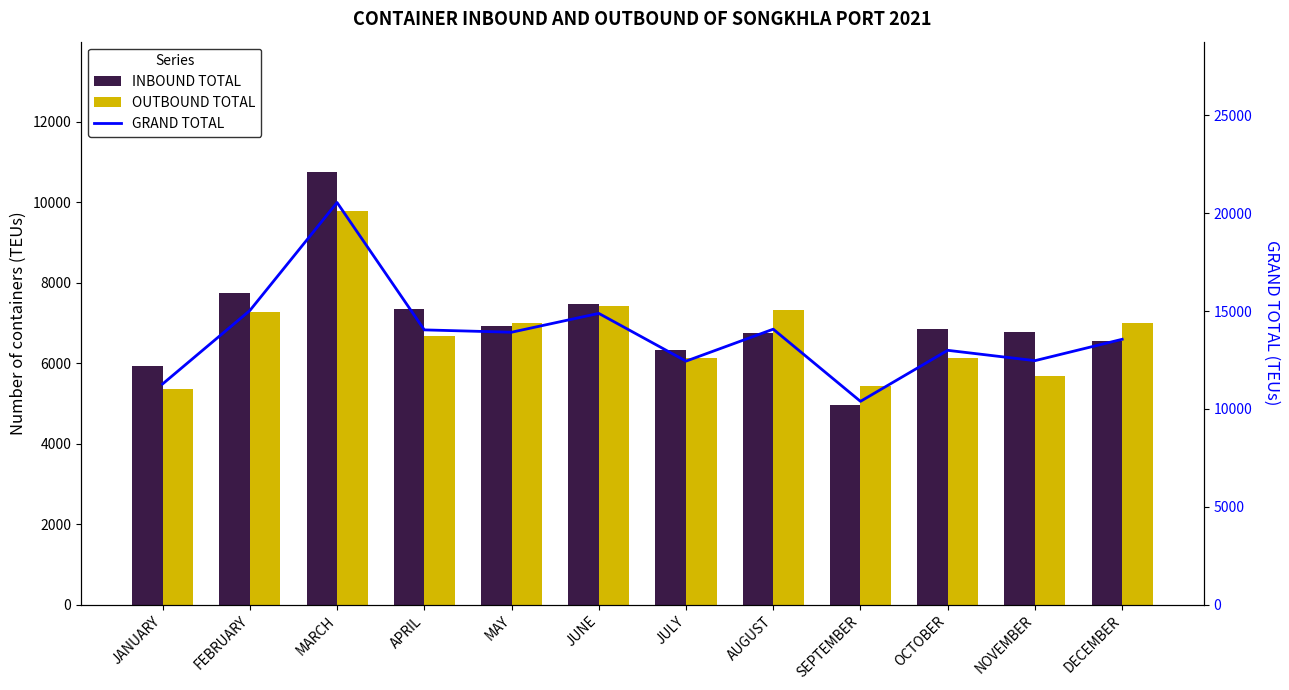

At which label does INBOUND TOTAL first exceed 6856?

FEBRUARY